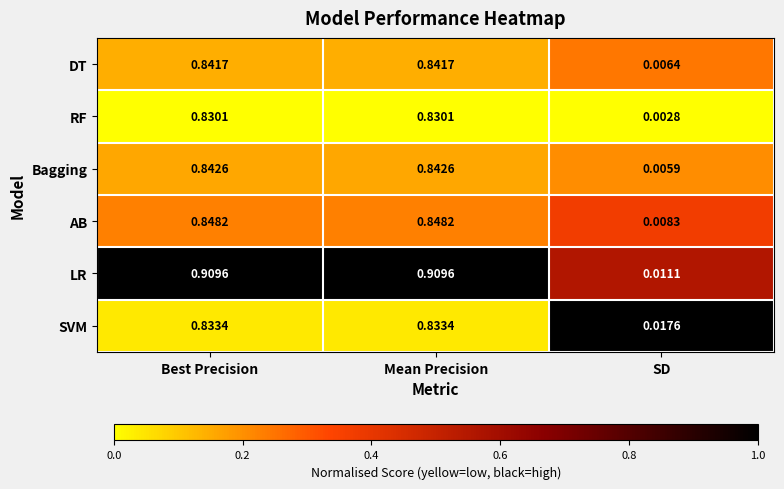

Rank the series at Mean Precision from highest to lowest value.

LR, AB, Bagging, DT, SVM, RF